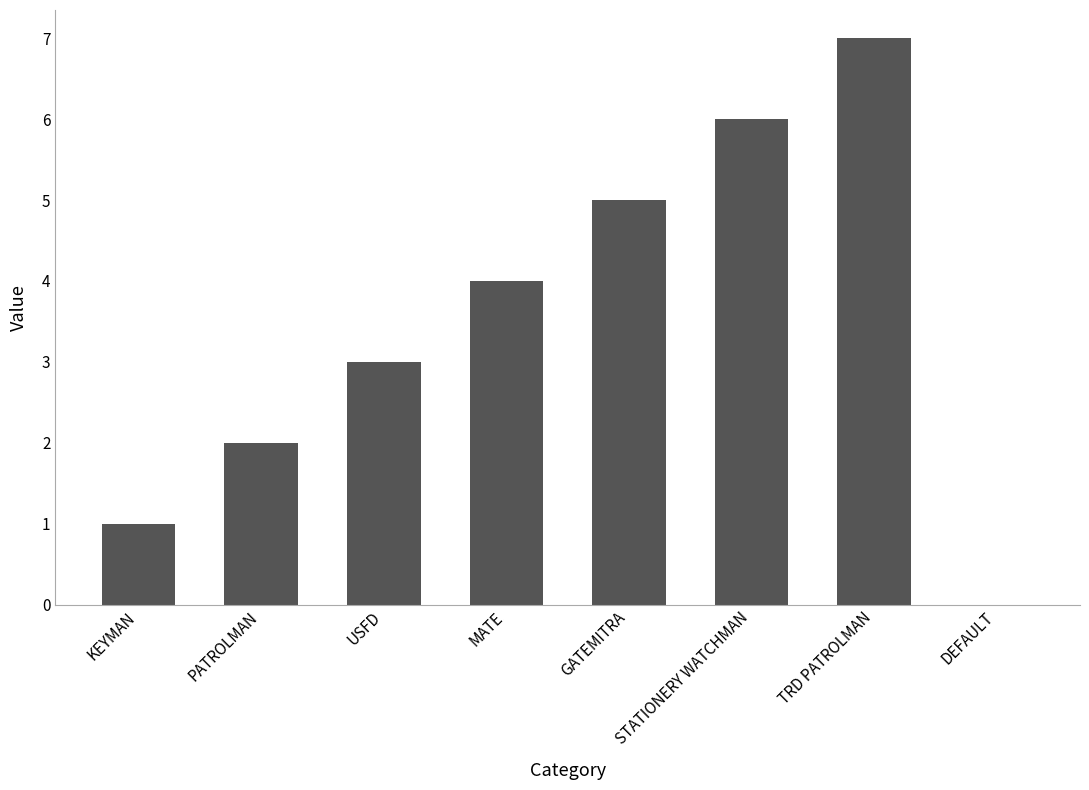

What is the greatest value displayed?

7